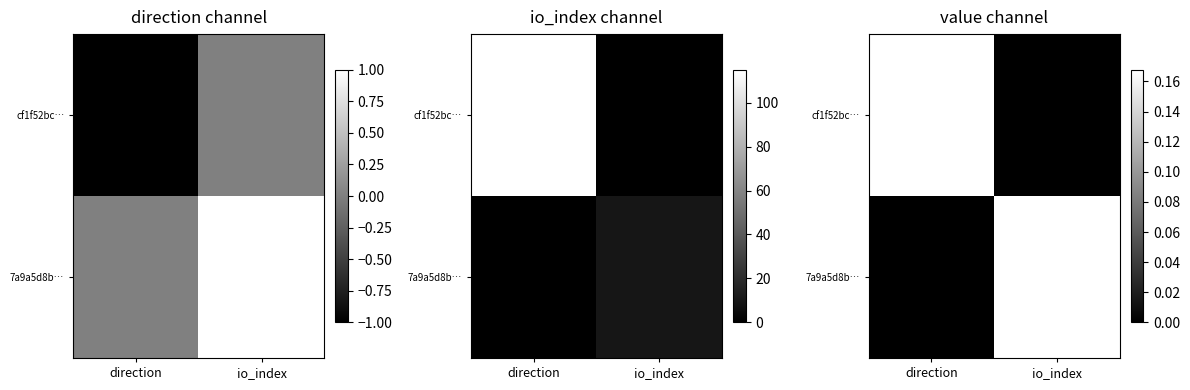

List the labels in order of cf1f52bc… value, largest first.

direction, io_index